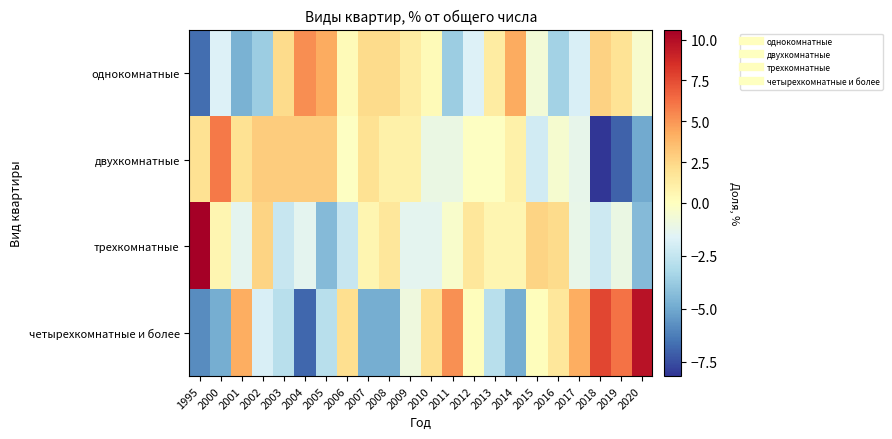

How many categories are shown in the chart?

22